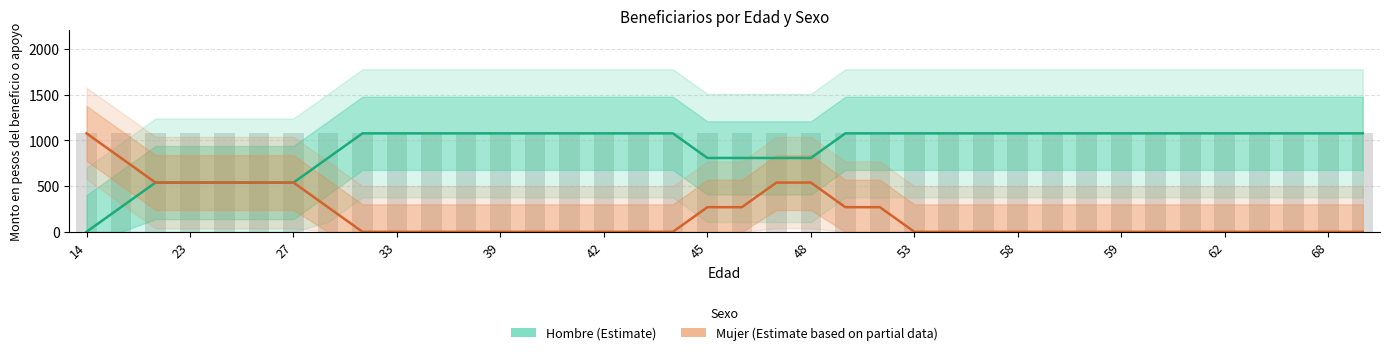

What are all the series names shown in the legend?

Hombre (Estimate), Mujer (Estimate based on partial data)